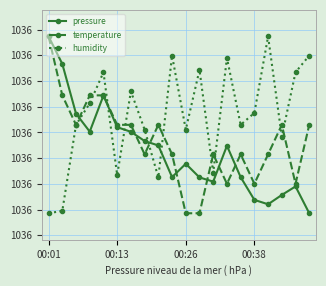

How many intersections are there between humidity and pressure?

5